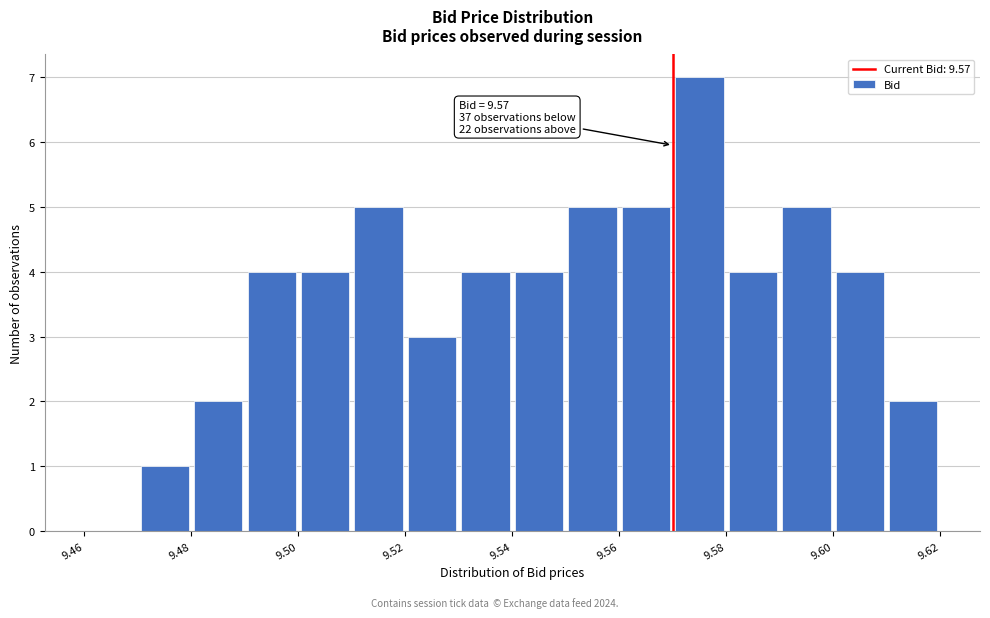

Which range on the x-axis has the tallest bar?

9.57 to 9.58